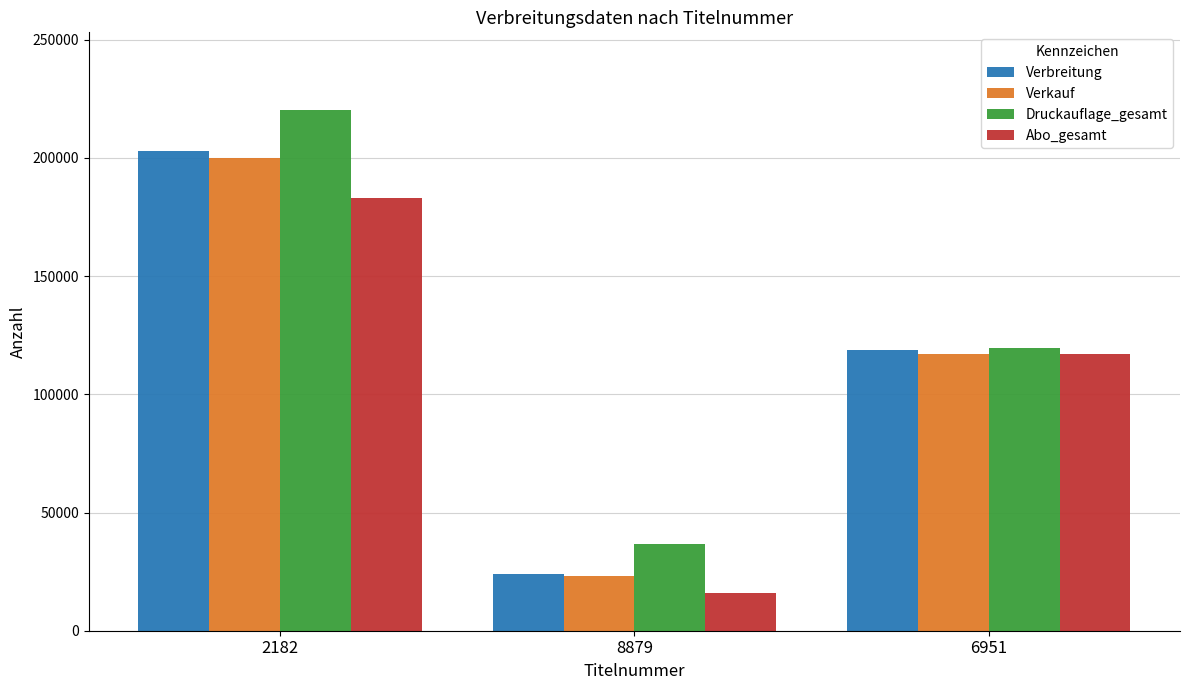

Read the Verkauf value at 2182.

200112